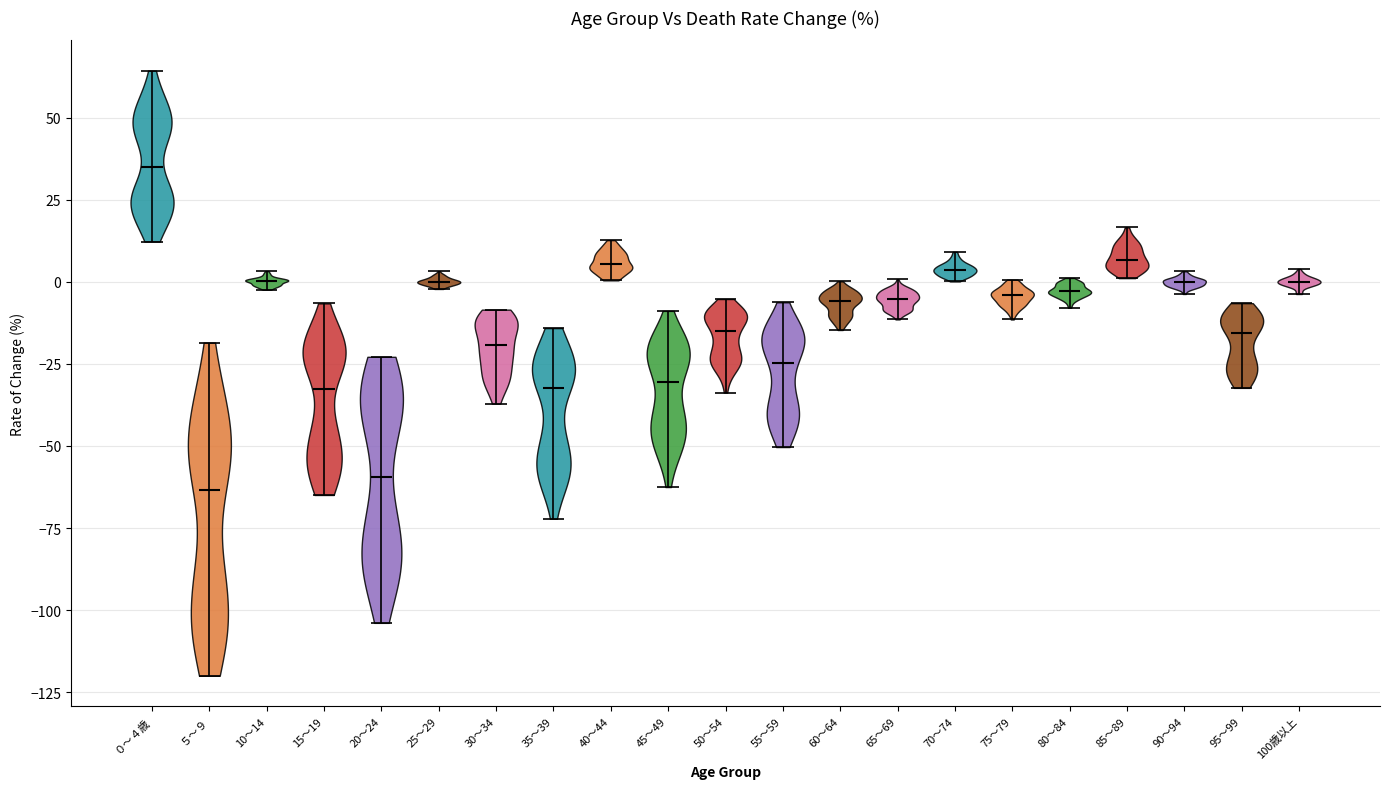

Where does the median line of the violin for 35～39 sit on the y-axis? The values are not printed on the chart, so give them approximately, as read against the axis.

-30